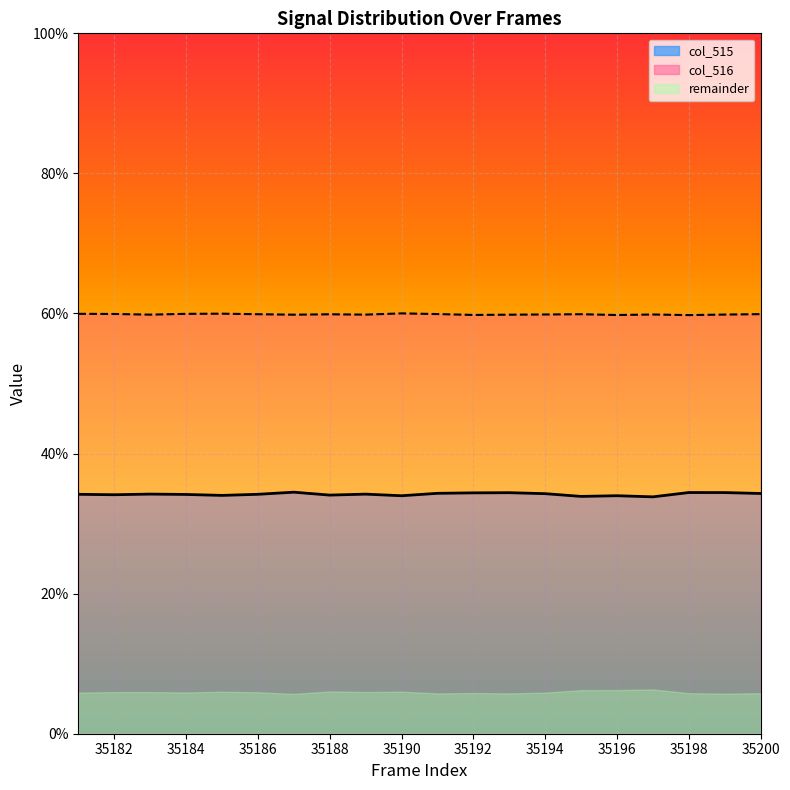

What is the minimum value shown in the chart?

33.8